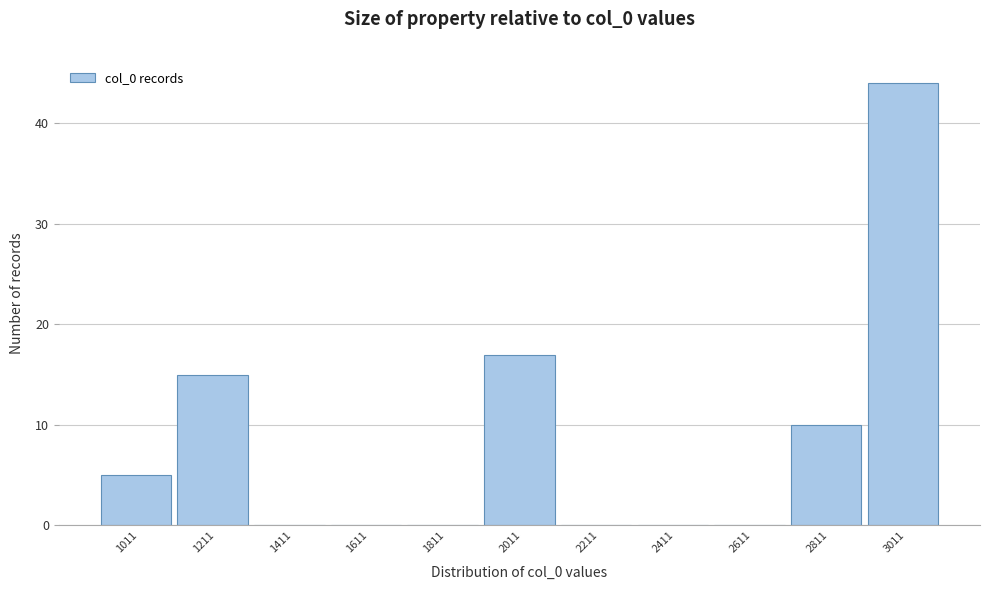

Reading right to left, list all the values displayed in this chart.

3011=44	2811=10	2611=0	2411=0	2211=0	2011=17	1811=0	1611=0	1411=0	1211=15	1011=5